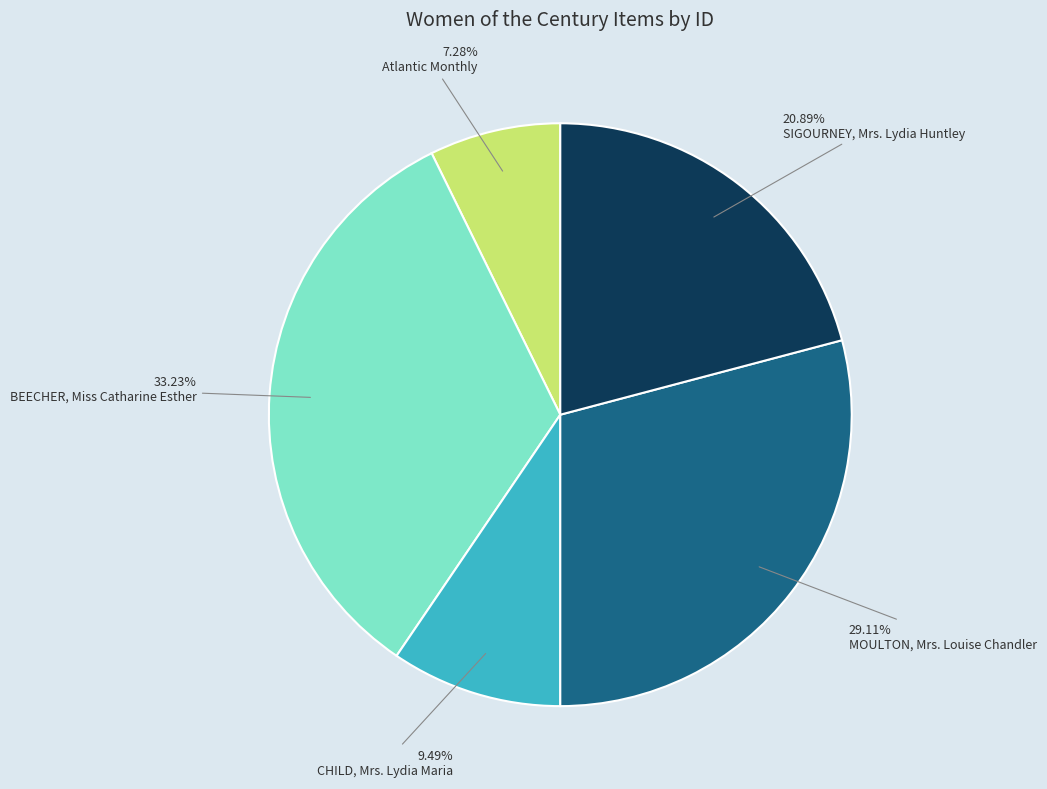

Rank the categories by value from highest to lowest.

BEECHER, Miss Catharine Esther, MOULTON, Mrs. Louise Chandler, SIGOURNEY, Mrs. Lydia Huntley, CHILD, Mrs. Lydia Maria, Atlantic Monthly